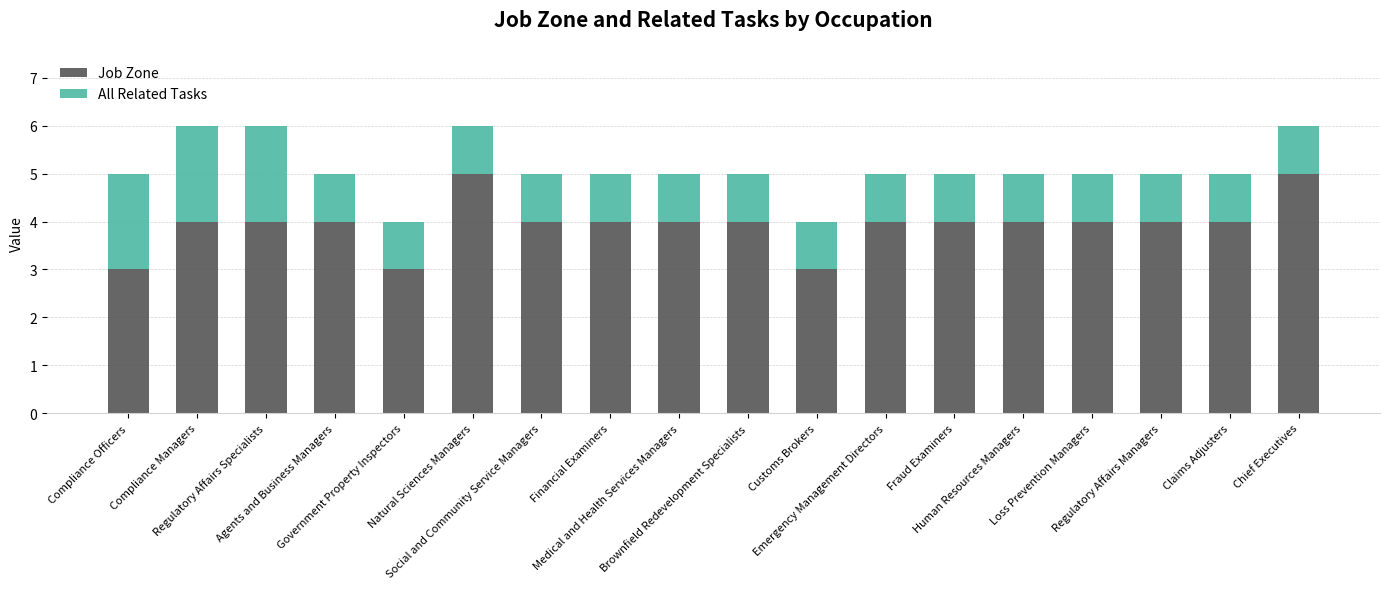

What is the difference between the second highest and second lowest values in the Job Zone series?

2